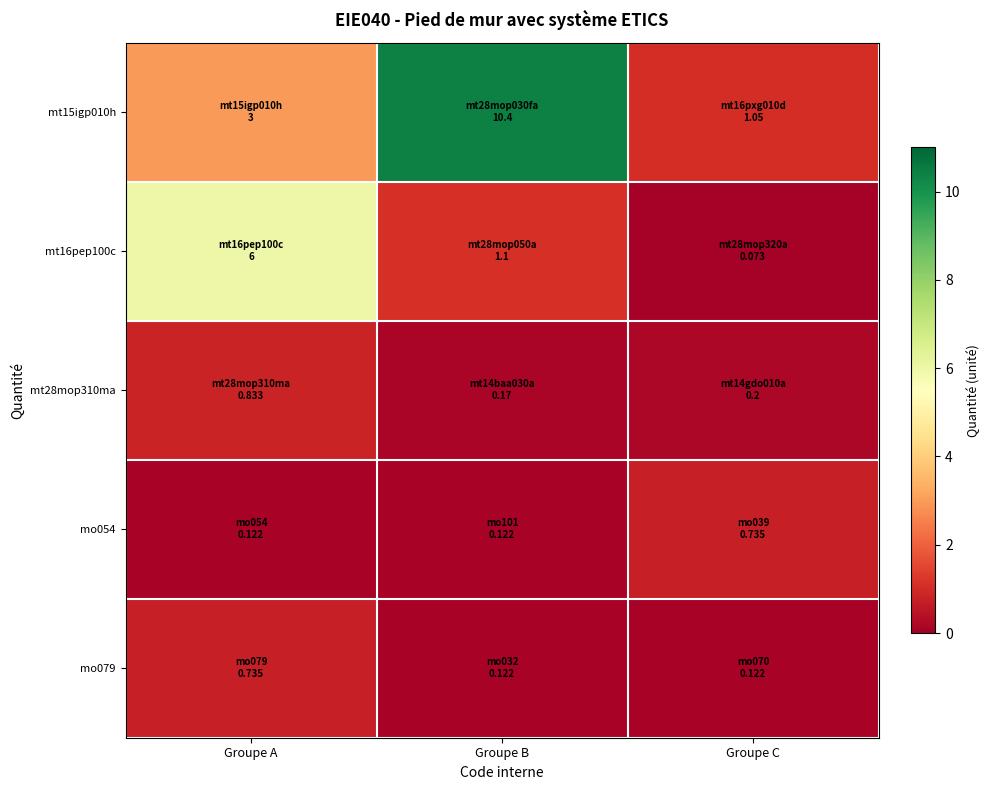

Reading left to right, list all the values displayed in this chart.

mt15igp010h: Groupe A=3.0	Groupe B=10.4	Groupe C=1.1
mt16pep100c: Groupe A=6.0	Groupe B=1.1	Groupe C=0.1
mt28mop310ma: Groupe A=0.8	Groupe B=0.2	Groupe C=0.2
mo054: Groupe A=0.1	Groupe B=0.1	Groupe C=0.7
mo079: Groupe A=0.7	Groupe B=0.1	Groupe C=0.1